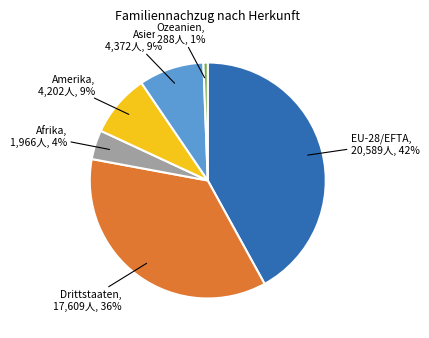

To the nearest percent, what is the difference between the largest and smallest slice percentages?

41%